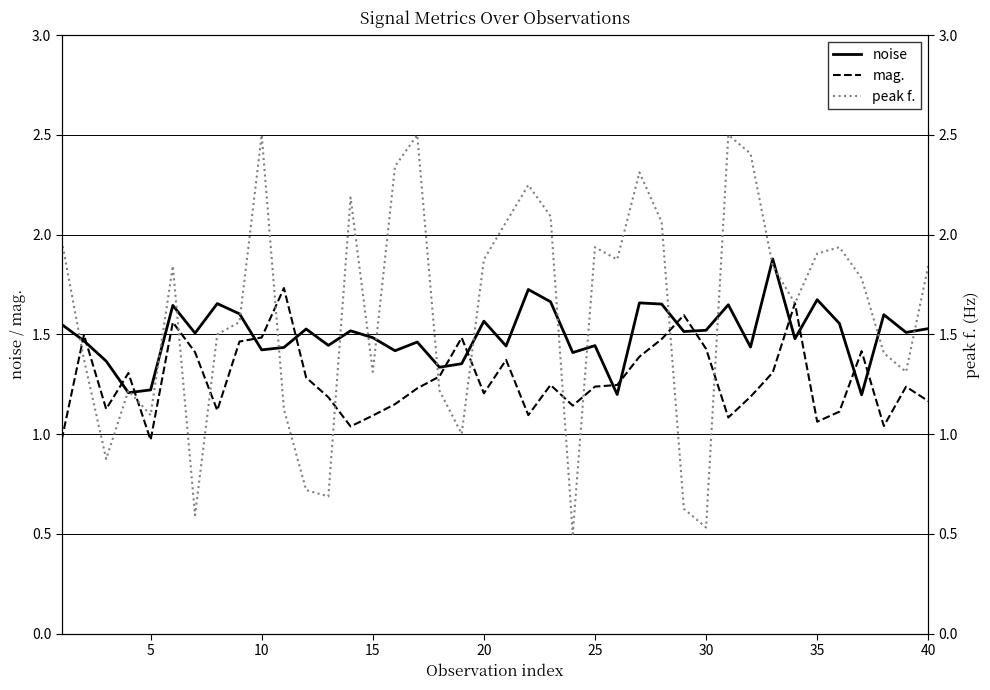

Is the value of mag. at 24 greater than the value of noise at 25?

No